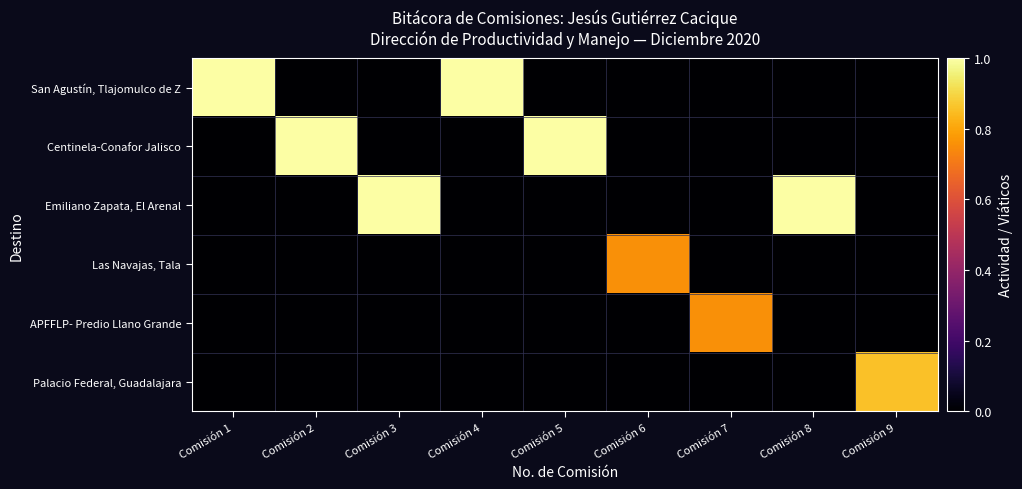

At how many categories does at least one series exceed 0?

9